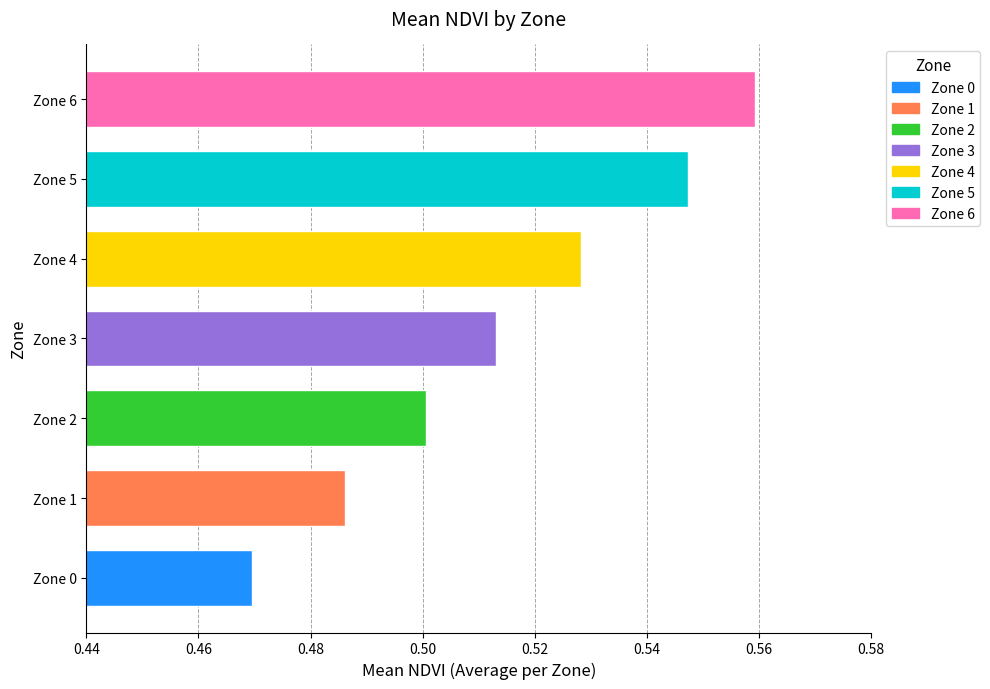

At which label is the value closest to 0?

Zone 0